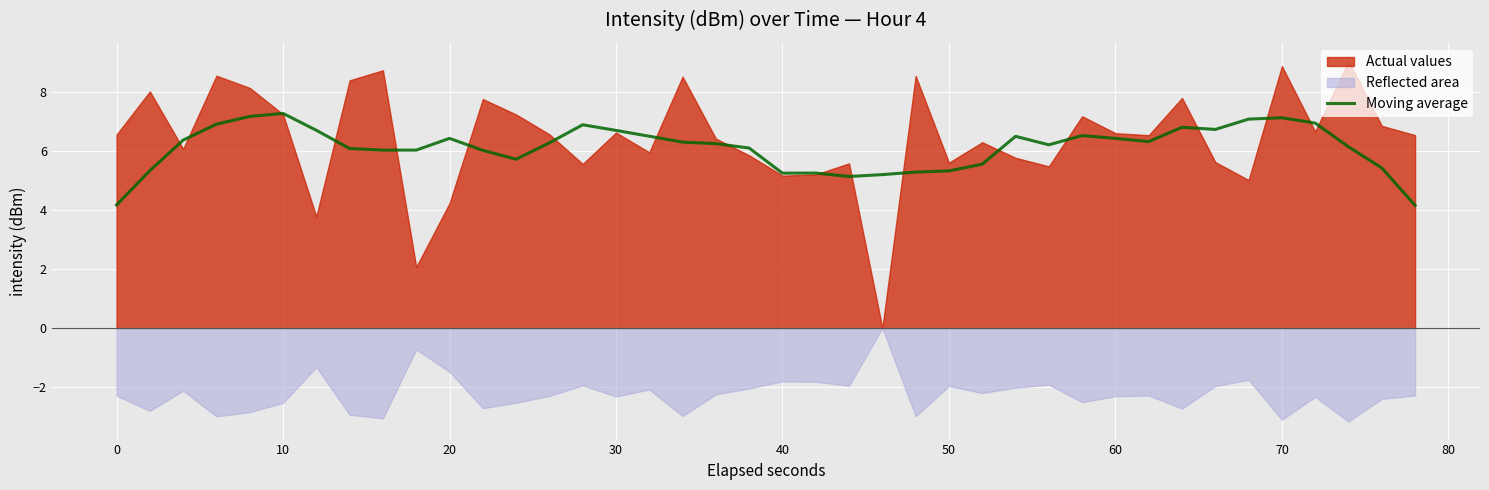

What is the lowest value of the Moving average series?

4.2